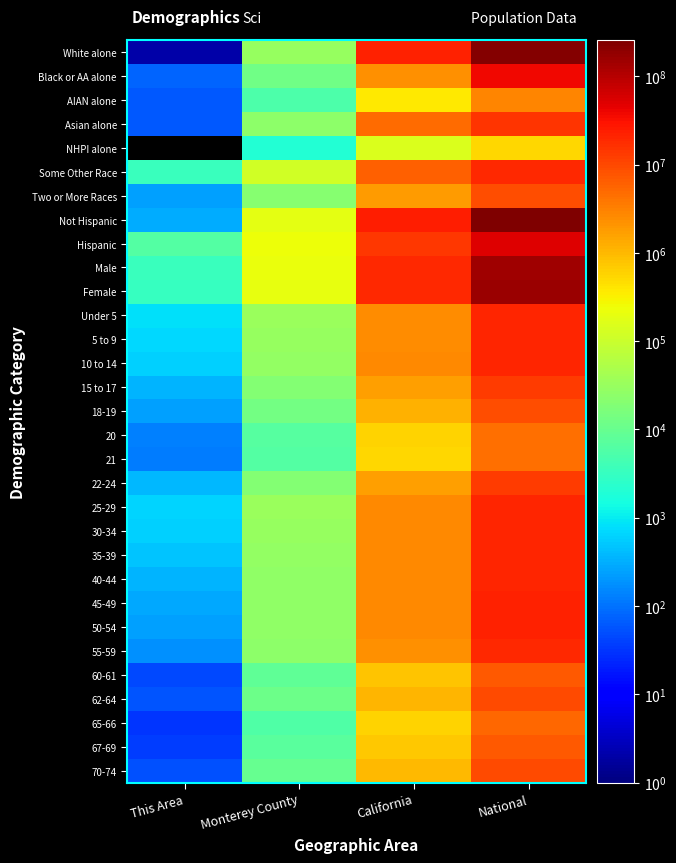

Is it true that Hispanic equals 127122.5 at Monterey County?

False